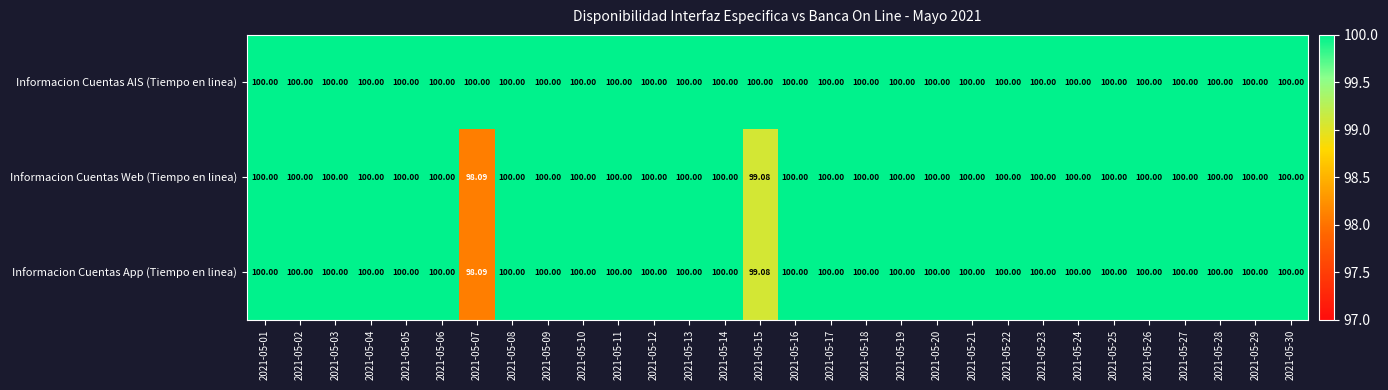

Which series has the largest total across all categories?

Informacion Cuentas AIS (Tiempo en linea)